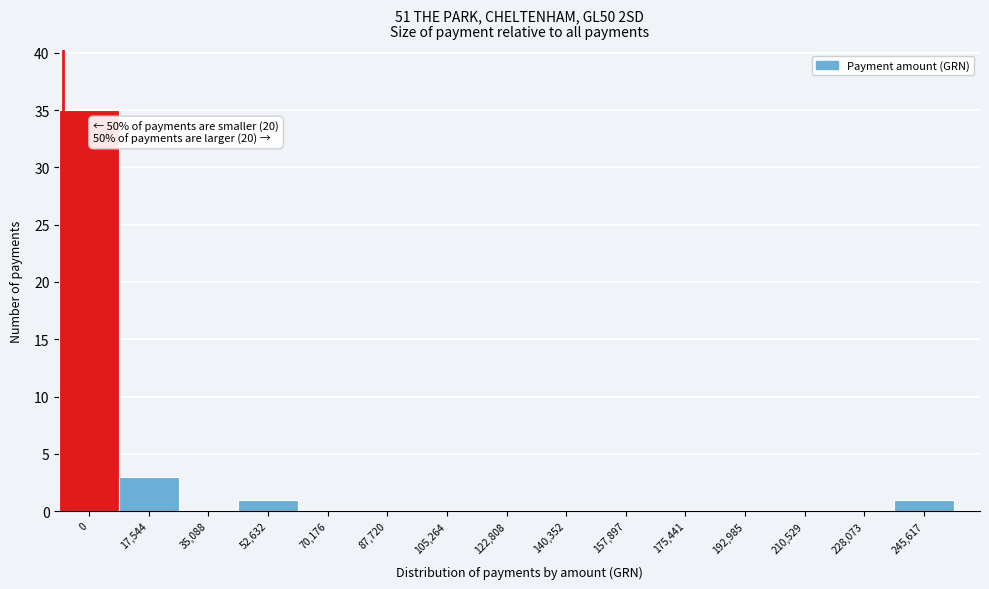

Reading right to left, what are all the values shown in this chart?

245,617=1	228,073=0	210,529=0	192,985=0	175,441=0	157,897=0	140,352=0	122,808=0	105,264=0	87,720=0	70,176=0	52,632=1	35,088=0	17,544=3	0=35